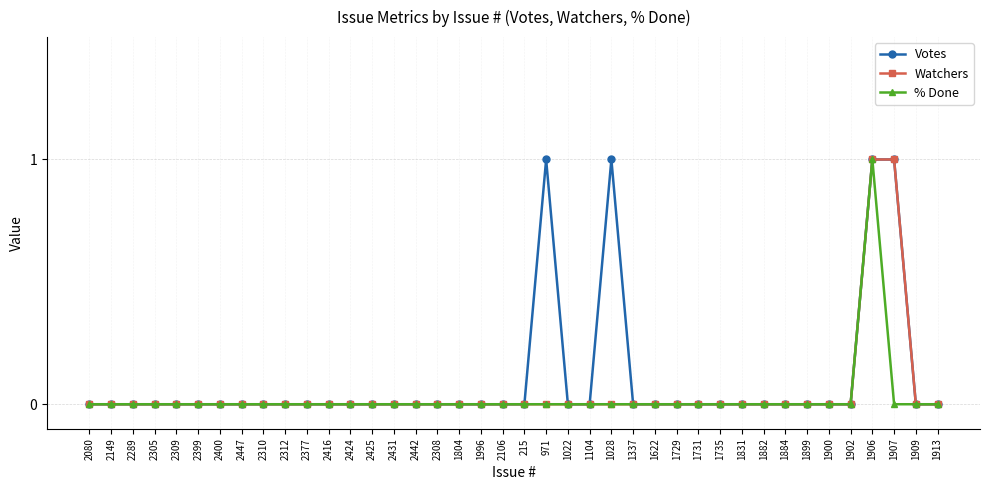

Reading left to right, transcribe all the data shown in this chart.

Votes: 0	0	0	0	0	0	0	0	0	0	0	0	0	0	0	0	0	0	0	0	0	1	0	0	1	0	0	0	0	0	0	0	0	0	0	0	1	1	0	0
Watchers: 0	0	0	0	0	0	0	0	0	0	0	0	0	0	0	0	0	0	0	0	0	0	0	0	0	0	0	0	0	0	0	0	0	0	0	0	1	1	0	0
% Done: 0	0	0	0	0	0	0	0	0	0	0	0	0	0	0	0	0	0	0	0	0	0	0	0	0	0	0	0	0	0	0	0	0	0	0	0	1	0	0	0